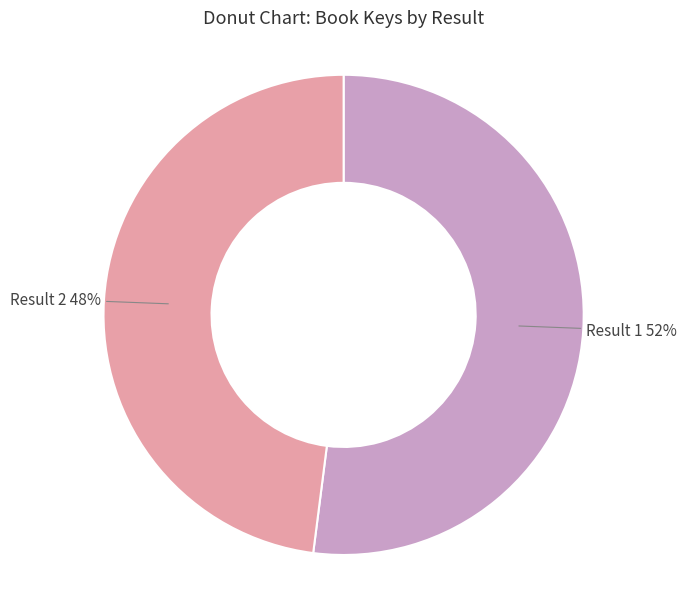

To the nearest percent, what is the average slice percentage?

50%